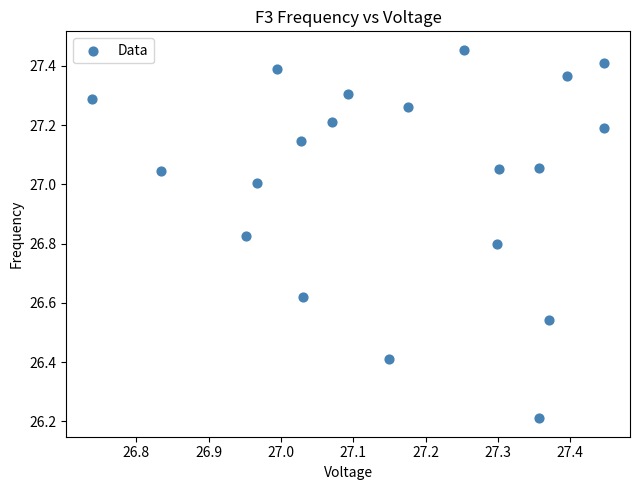

What is the range of Y values (max minus min)?

1.2